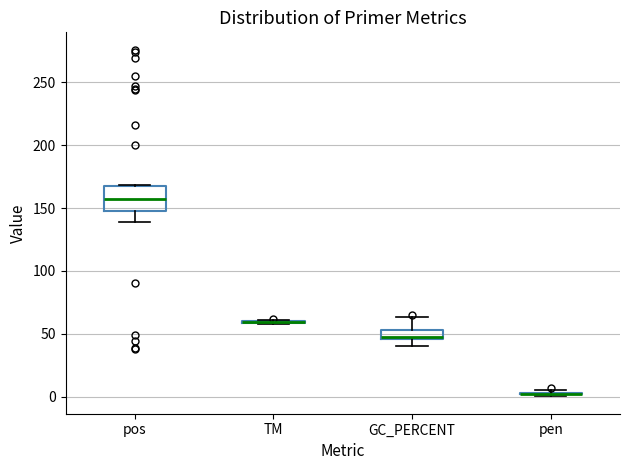

Reading left to right, read every box against the y-axis: the position of its median line, the range the box covers, and the ends of its whiskers. The values are not printed on the chart, so give them approximately, as read against the axis.

pos: median 160, box 150 to 165, whiskers 140 to 170
TM: box collapsed to a line at 60, whiskers 60 to 60
GC_PERCENT: median 50, box 45 to 55, whiskers 40 to 65
pen: box collapsed to a line at 0, whiskers 0 to 5